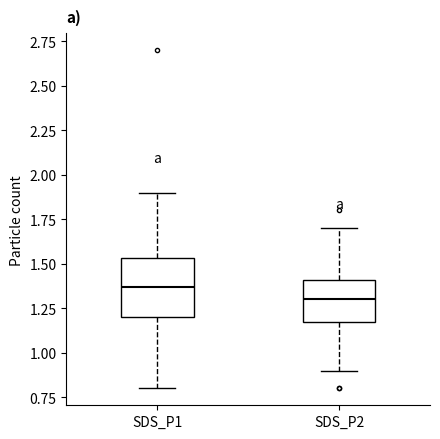

Reading left to right, transcribe this box plot: for each box, give where its median line is, the range the box spans, and where its two whiskers end, as read against the y-axis. The values are not printed on the chart, so give them approximately, as read against the axis.

SDS_P1: median 1.35, box 1.20 to 1.55, whiskers 0.80 to 1.90
SDS_P2: median 1.30, box 1.15 to 1.40, whiskers 0.90 to 1.70